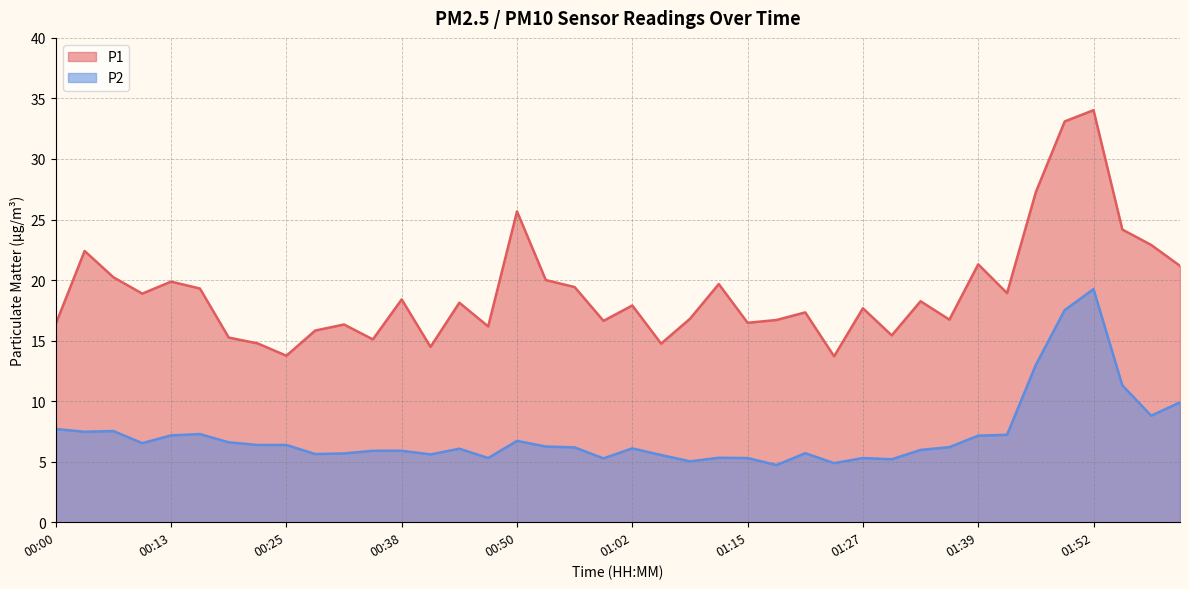

Which series has the widest spread of values?

P1